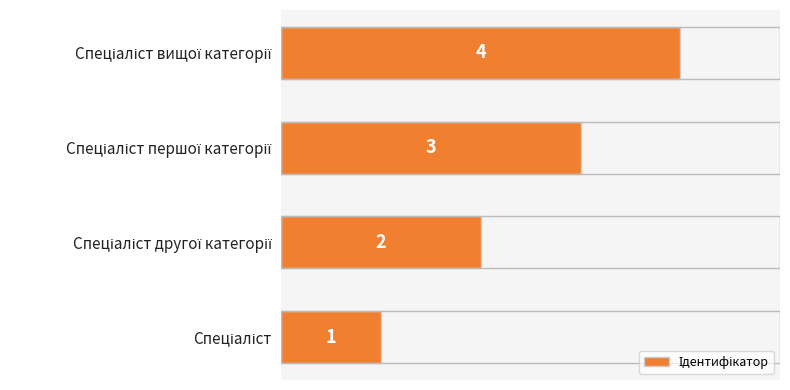

What is the maximum value shown in the chart?

4